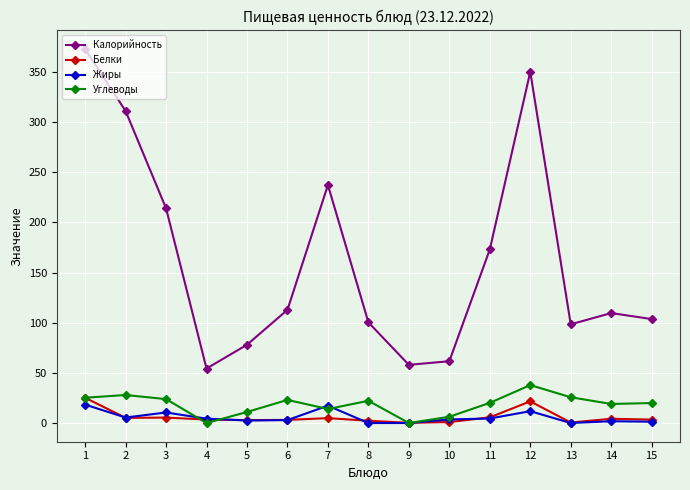

Is the value of Калорийность at 1 greater than the value of Жиры at 1?

Yes